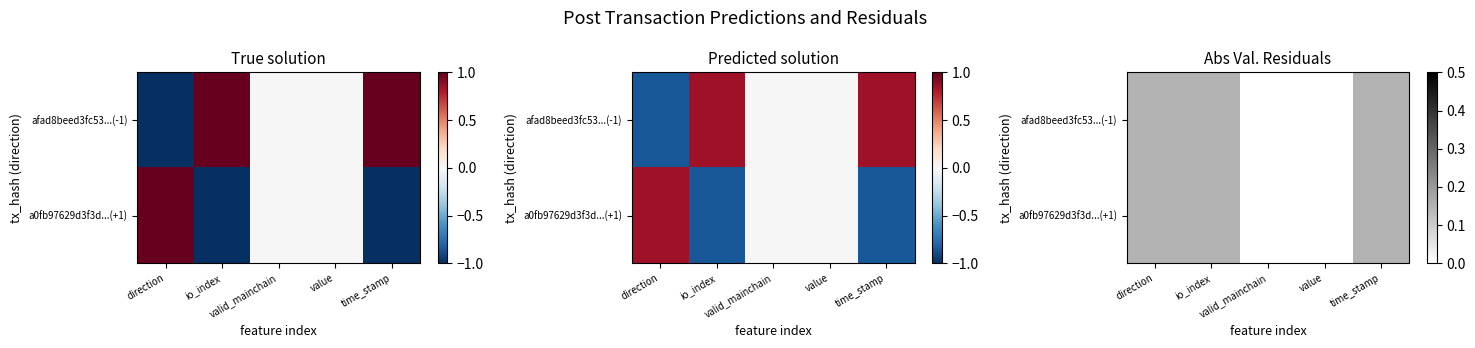

What is the total value across all series at direction?

0.3